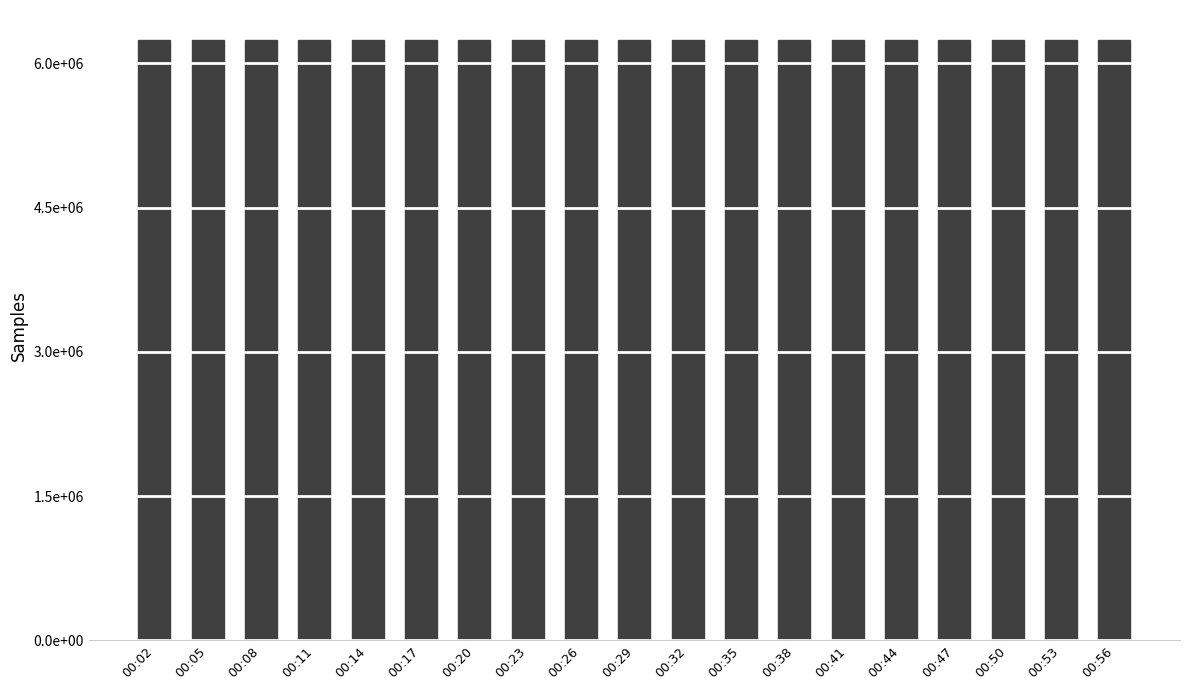

Are the bars horizontal?

No